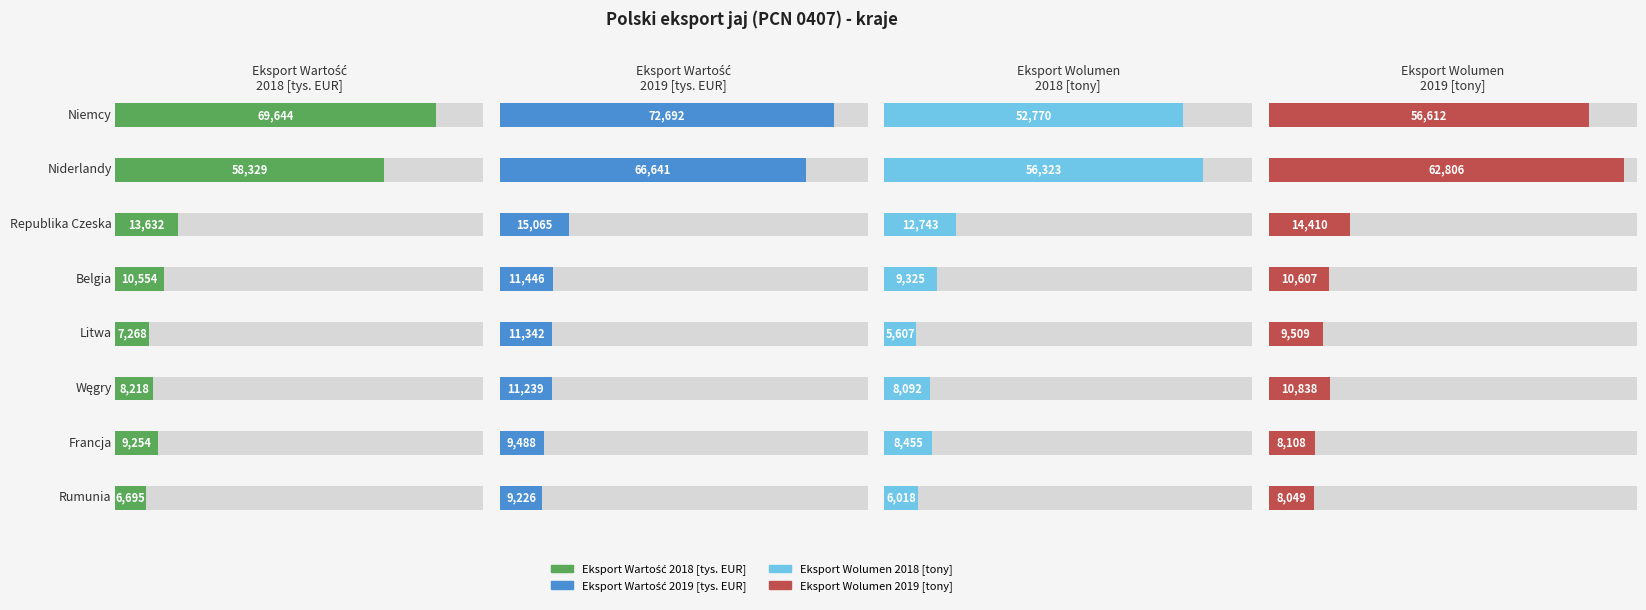

What is the total value across all series at Niderlandy?

244099.0